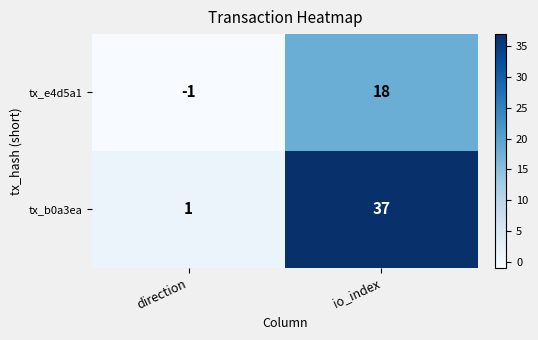

How many categories are shown in the chart?

2